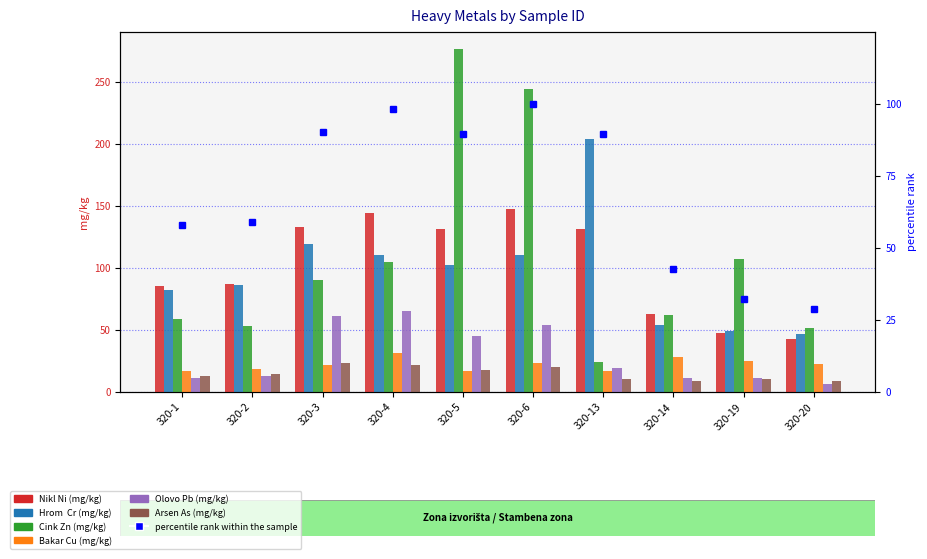

At which category is the sum across all series the highest?

320-6